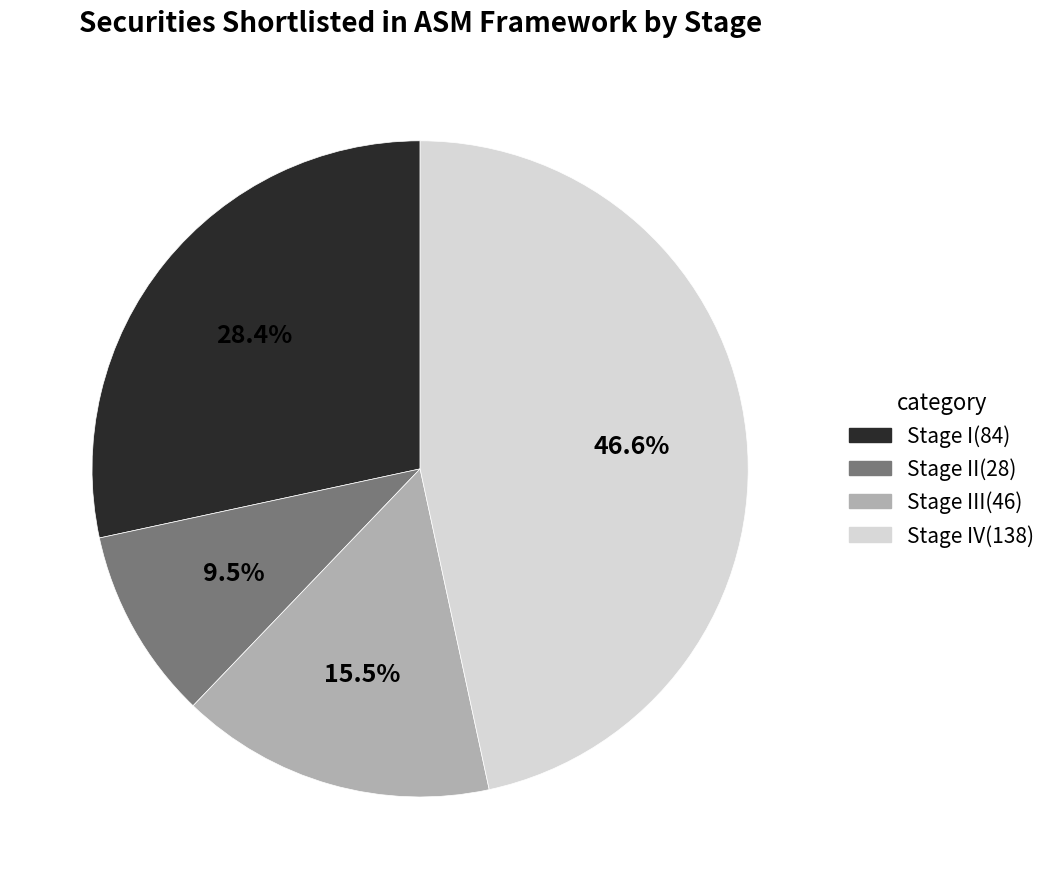

Is there a majority slice in this chart?

No